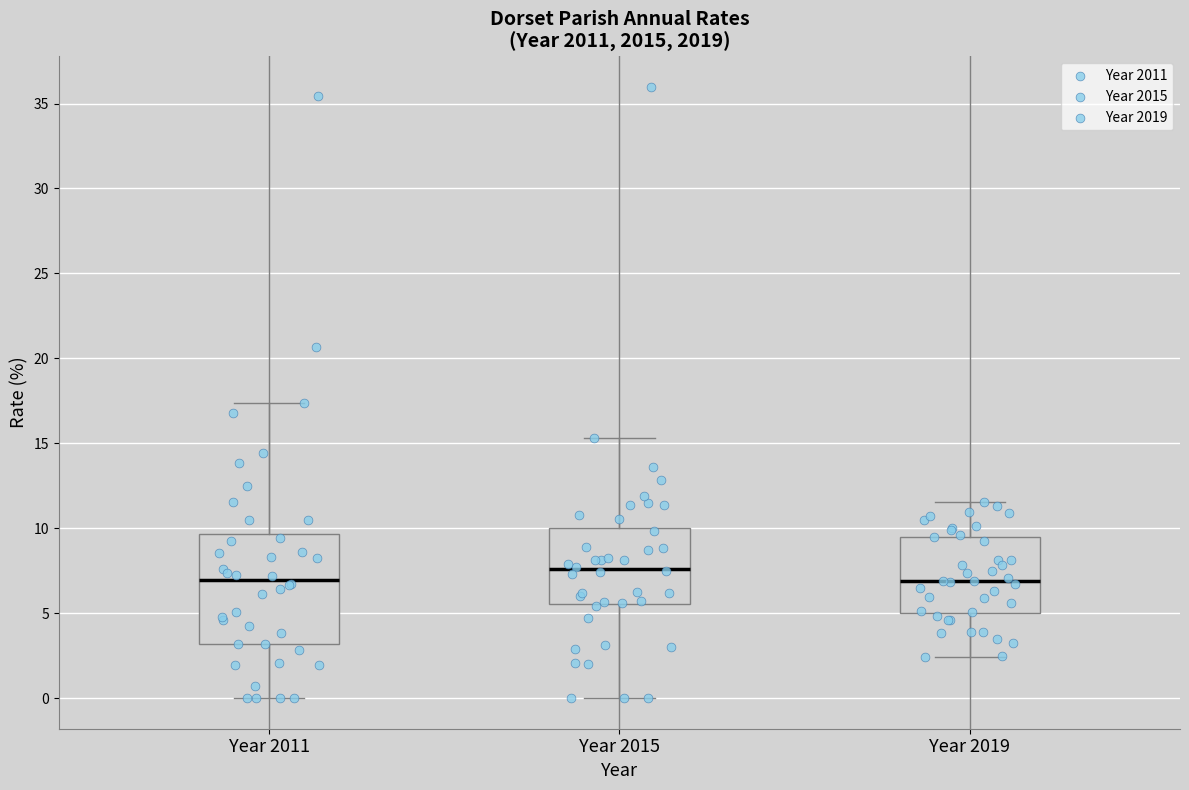

Reading left to right, read every box against the y-axis: the position of its median line, the range the box covers, and the ends of its whiskers. The values are not printed on the chart, so give them approximately, as read against the axis.

Year 2011: median 7.0, box 3.0 to 9.5, whiskers 0.0 to 17.5
Year 2015: median 7.5, box 5.5 to 10.0, whiskers 0.0 to 15.5
Year 2019: median 7.0, box 5.0 to 9.5, whiskers 2.5 to 11.5